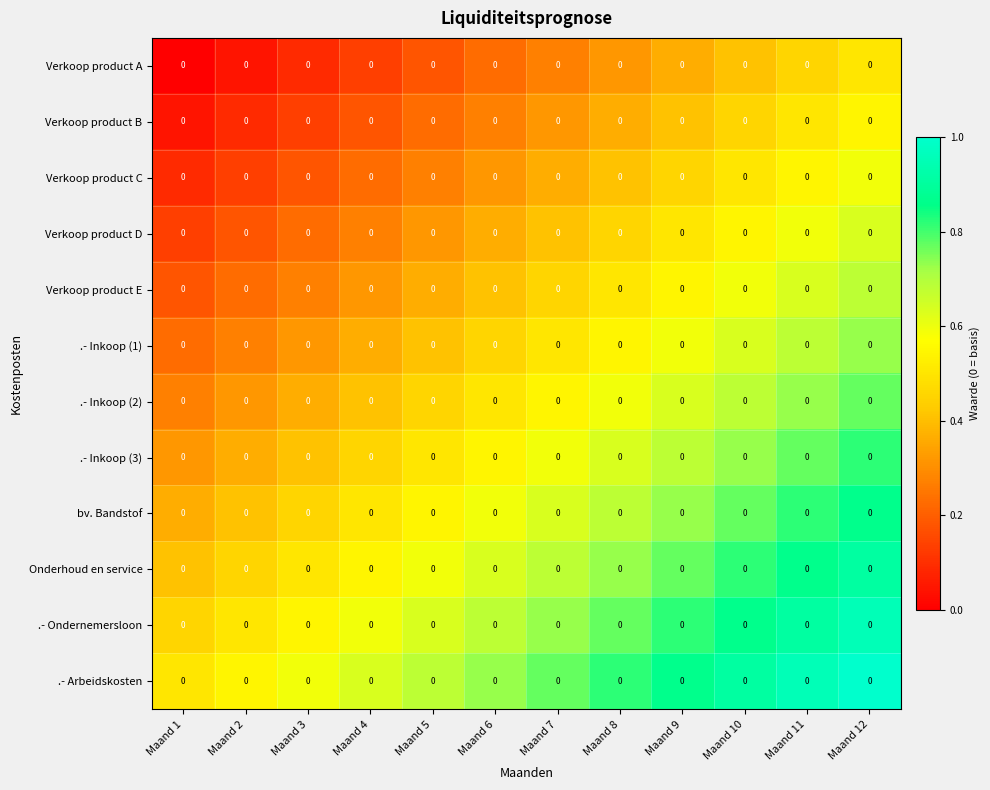

Reading left to right, extract all data points from this chart.

Verkoop product A: Maand 1=0.0	Maand 2=0.0	Maand 3=0.0	Maand 4=0.0	Maand 5=0.0	Maand 6=0.0	Maand 7=0.0	Maand 8=0.0	Maand 9=0.0	Maand 10=0.0	Maand 11=0.0	Maand 12=0.0
Verkoop product B: Maand 1=0.0	Maand 2=0.0	Maand 3=0.0	Maand 4=0.0	Maand 5=0.0	Maand 6=0.0	Maand 7=0.0	Maand 8=0.0	Maand 9=0.0	Maand 10=0.0	Maand 11=0.0	Maand 12=0.0
Verkoop product C: Maand 1=0.0	Maand 2=0.0	Maand 3=0.0	Maand 4=0.0	Maand 5=0.0	Maand 6=0.0	Maand 7=0.0	Maand 8=0.0	Maand 9=0.0	Maand 10=0.0	Maand 11=0.0	Maand 12=0.0
Verkoop product D: Maand 1=0.0	Maand 2=0.0	Maand 3=0.0	Maand 4=0.0	Maand 5=0.0	Maand 6=0.0	Maand 7=0.0	Maand 8=0.0	Maand 9=0.0	Maand 10=0.0	Maand 11=0.0	Maand 12=0.0
Verkoop product E: Maand 1=0.0	Maand 2=0.0	Maand 3=0.0	Maand 4=0.0	Maand 5=0.0	Maand 6=0.0	Maand 7=0.0	Maand 8=0.0	Maand 9=0.0	Maand 10=0.0	Maand 11=0.0	Maand 12=0.0
.- Inkoop (1): Maand 1=0.0	Maand 2=0.0	Maand 3=0.0	Maand 4=0.0	Maand 5=0.0	Maand 6=0.0	Maand 7=0.0	Maand 8=0.0	Maand 9=0.0	Maand 10=0.0	Maand 11=0.0	Maand 12=0.0
.- Inkoop (2): Maand 1=0.0	Maand 2=0.0	Maand 3=0.0	Maand 4=0.0	Maand 5=0.0	Maand 6=0.0	Maand 7=0.0	Maand 8=0.0	Maand 9=0.0	Maand 10=0.0	Maand 11=0.0	Maand 12=0.0
.- Inkoop (3): Maand 1=0.0	Maand 2=0.0	Maand 3=0.0	Maand 4=0.0	Maand 5=0.0	Maand 6=0.0	Maand 7=0.0	Maand 8=0.0	Maand 9=0.0	Maand 10=0.0	Maand 11=0.0	Maand 12=0.0
bv. Bandstof: Maand 1=0.0	Maand 2=0.0	Maand 3=0.0	Maand 4=0.0	Maand 5=0.0	Maand 6=0.0	Maand 7=0.0	Maand 8=0.0	Maand 9=0.0	Maand 10=0.0	Maand 11=0.0	Maand 12=0.0
Onderhoud en service: Maand 1=0.0	Maand 2=0.0	Maand 3=0.0	Maand 4=0.0	Maand 5=0.0	Maand 6=0.0	Maand 7=0.0	Maand 8=0.0	Maand 9=0.0	Maand 10=0.0	Maand 11=0.0	Maand 12=0.0
.- Ondernemersloon: Maand 1=0.0	Maand 2=0.0	Maand 3=0.0	Maand 4=0.0	Maand 5=0.0	Maand 6=0.0	Maand 7=0.0	Maand 8=0.0	Maand 9=0.0	Maand 10=0.0	Maand 11=0.0	Maand 12=0.0
.- Arbeidskosten: Maand 1=0.0	Maand 2=0.0	Maand 3=0.0	Maand 4=0.0	Maand 5=0.0	Maand 6=0.0	Maand 7=0.0	Maand 8=0.0	Maand 9=0.0	Maand 10=0.0	Maand 11=0.0	Maand 12=0.0